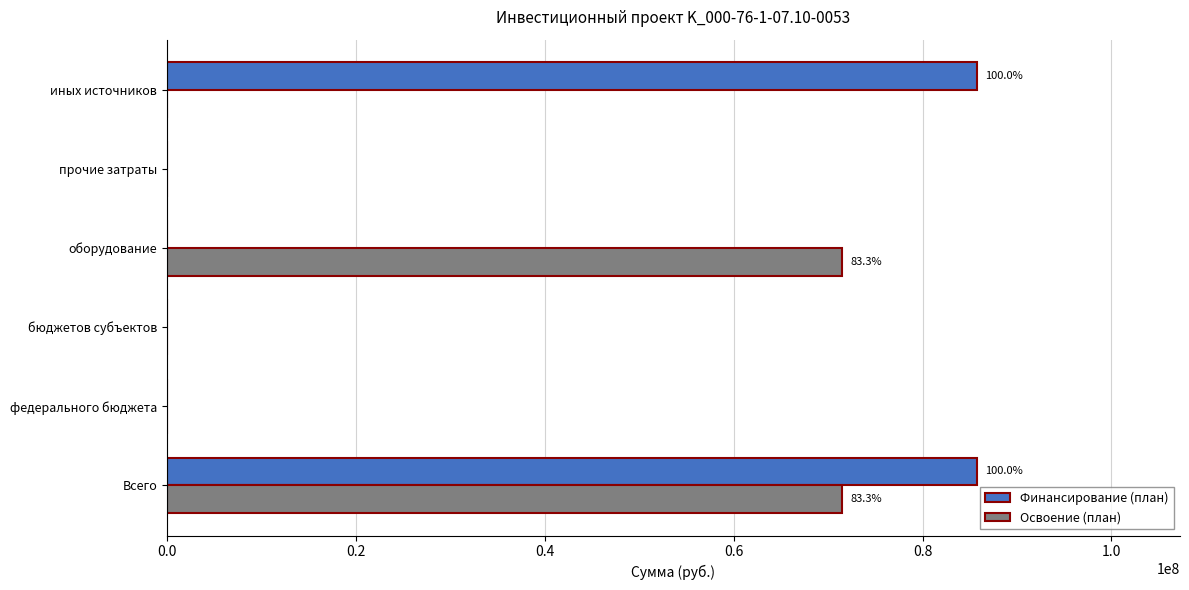

At which category is the sum across all series the highest?

Всего